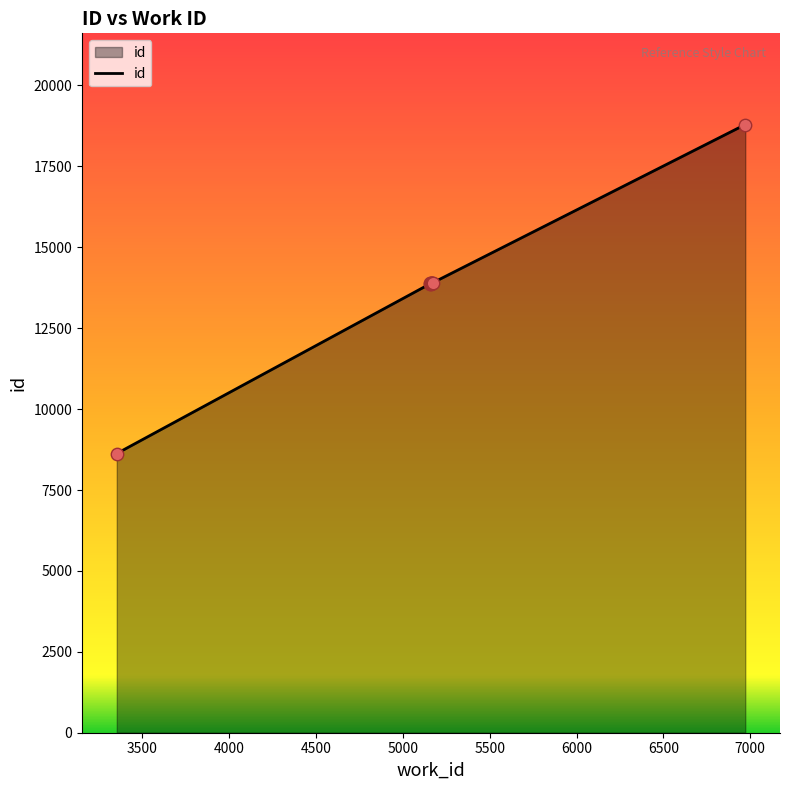

What is the change in value from 5164 to 5175?

+24